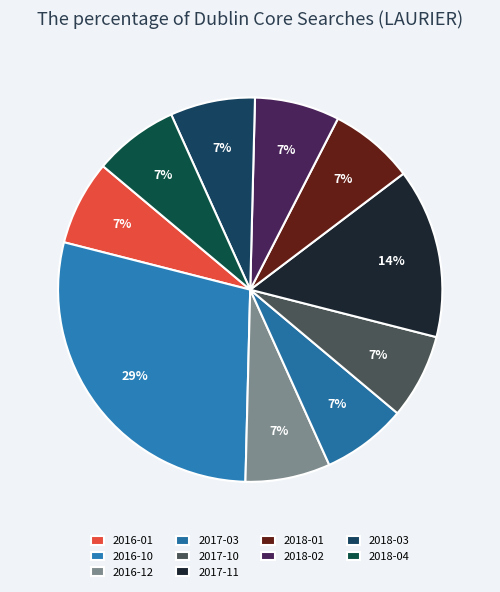

What percentage is the 2018-02 slice, to the nearest percent?

7%